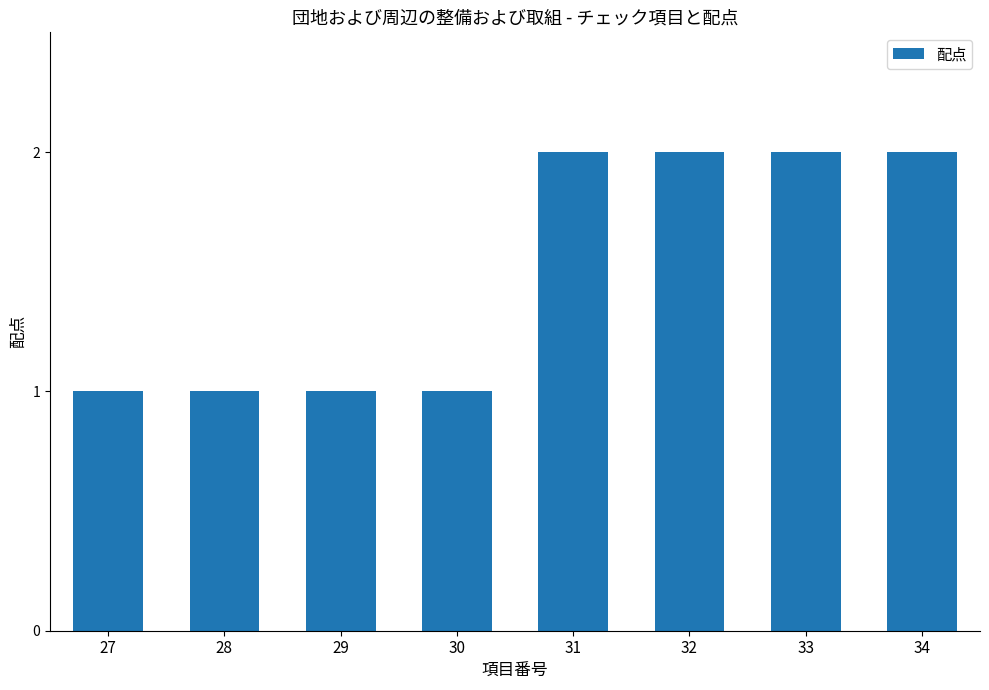

Reading left to right, transcribe all the data shown in this chart.

27=1	28=1	29=1	30=1	31=2	32=2	33=2	34=2